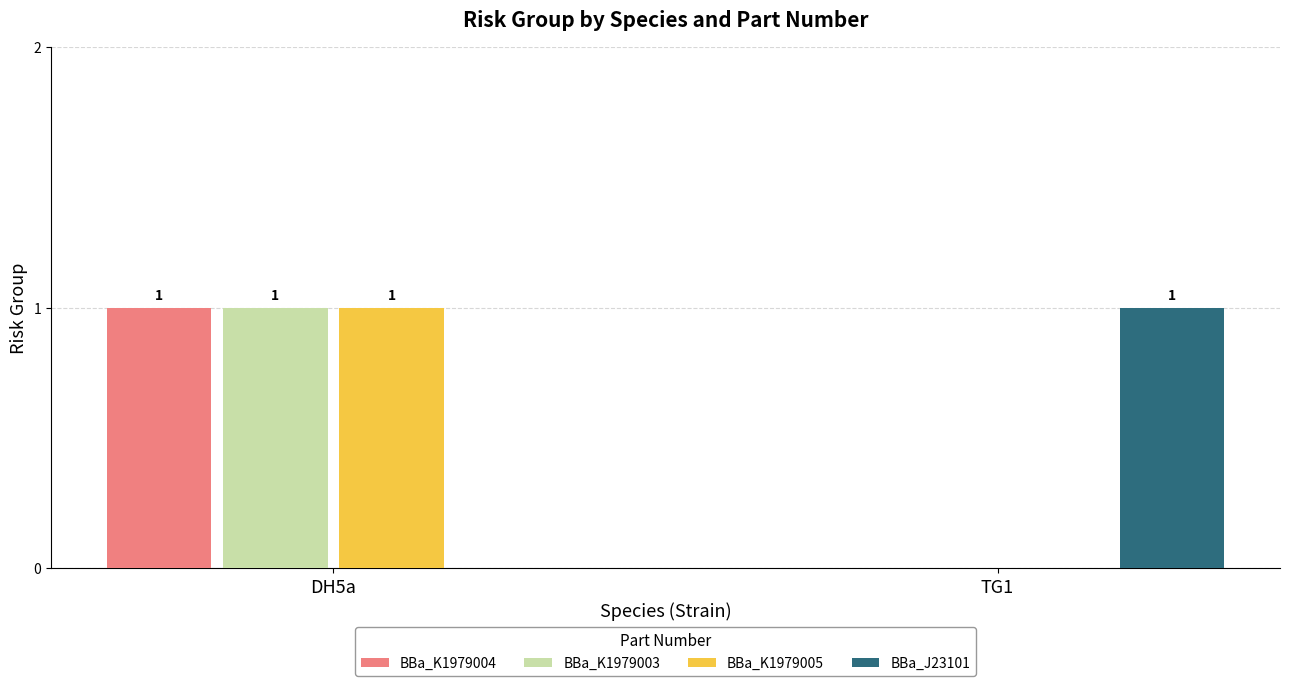

The value of BBa_K1979004 at DH5a is 2. True or false?

False